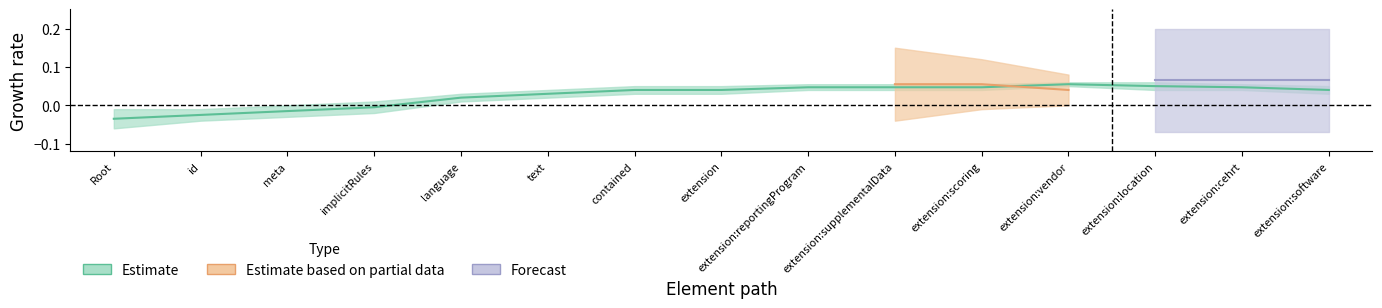

What position from the right is MeasureReport.extension:location?

3